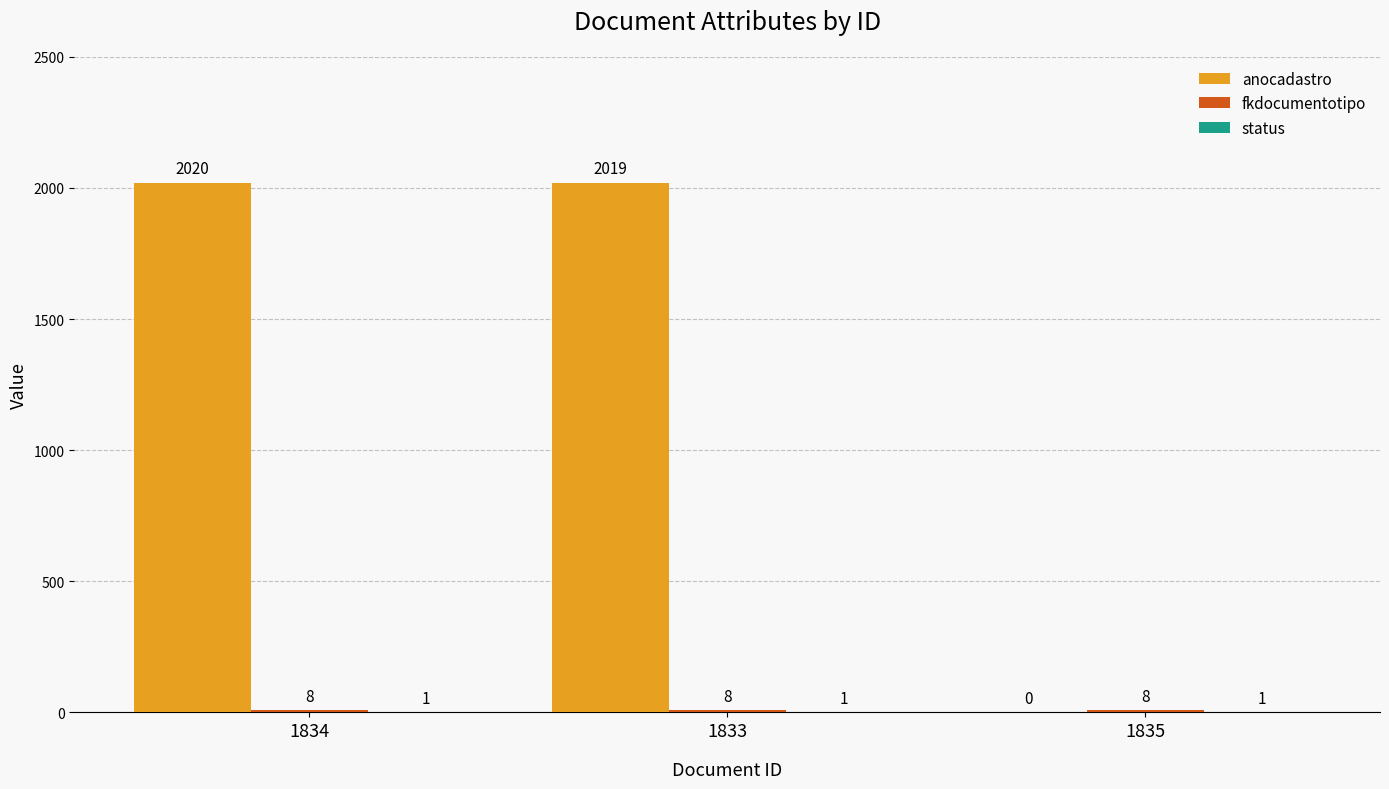

What is the total value across all series at 1835?

9